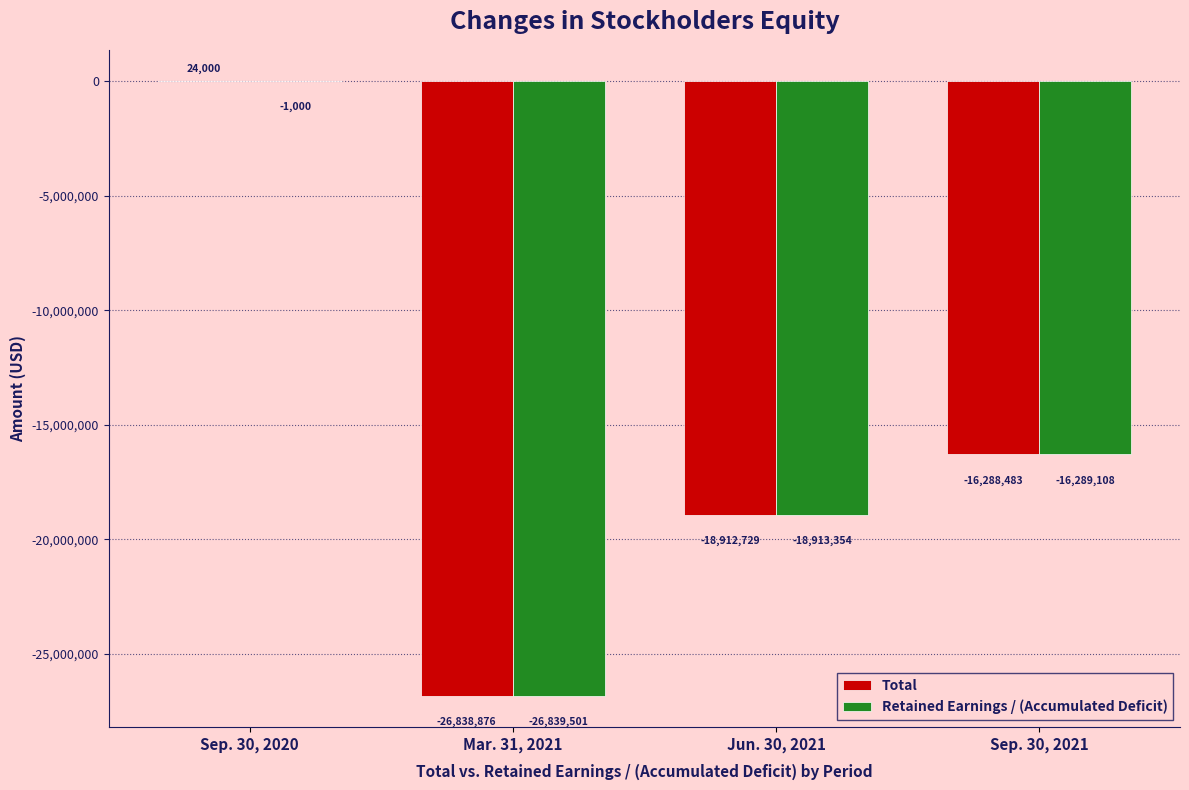

True or false: Retained Earnings / (Accumulated Deficit) has a value of -16289108 at Sep. 30, 2021.

True